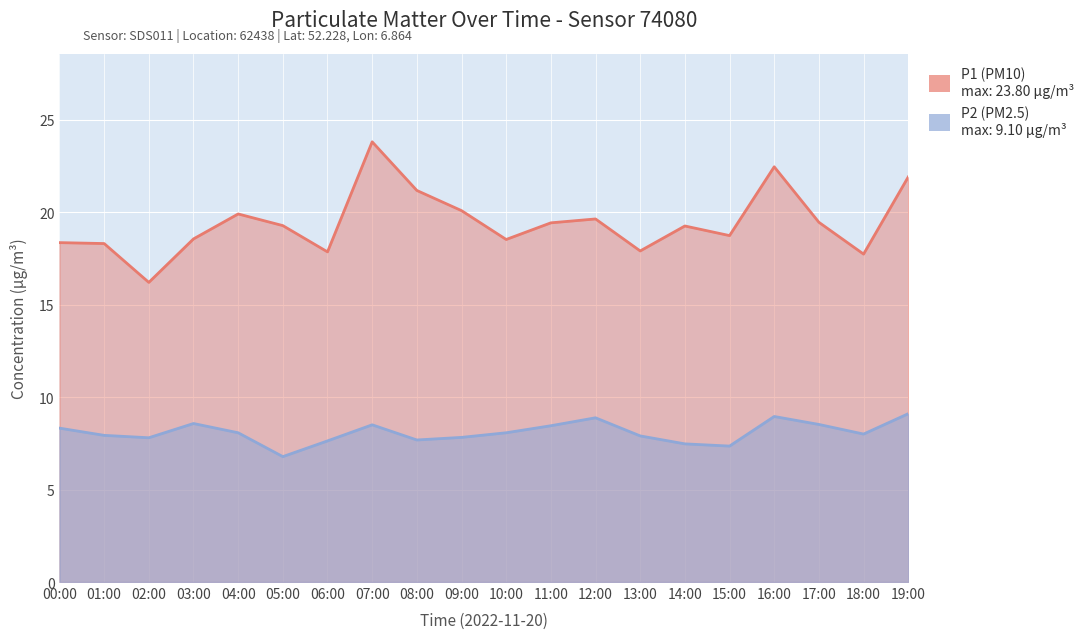

How many interior local valleys does the P1 (PM10) series have?

6